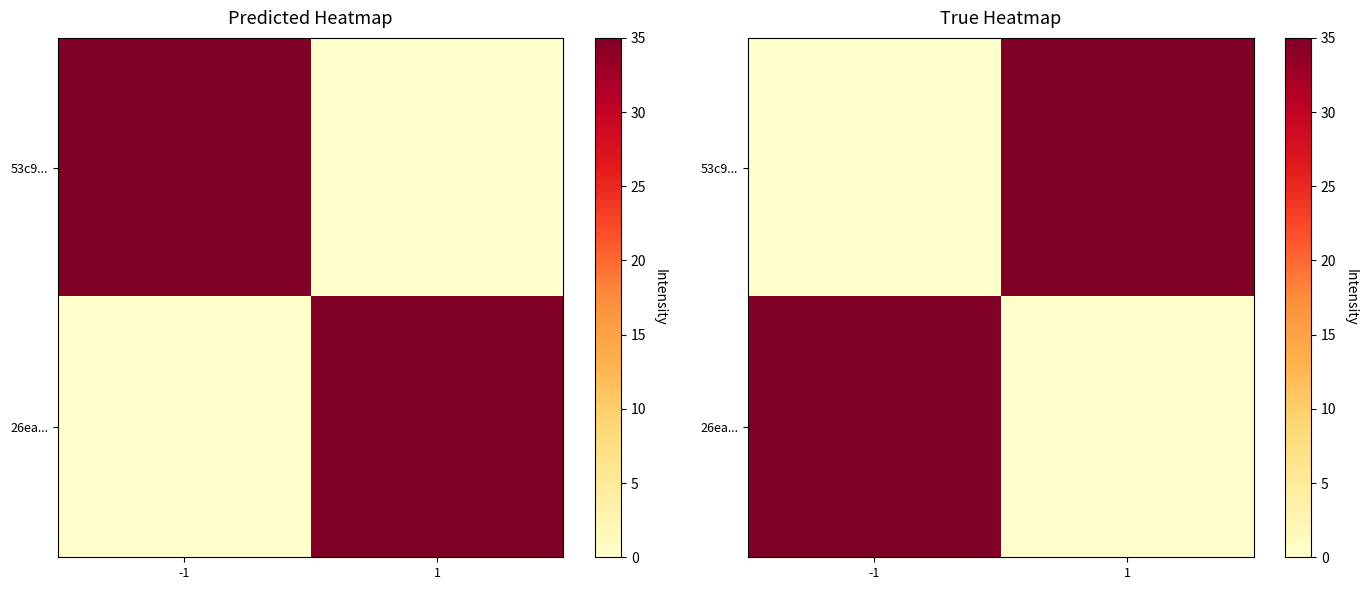

True or false: 53c9... has a value of 0 at -1.

True